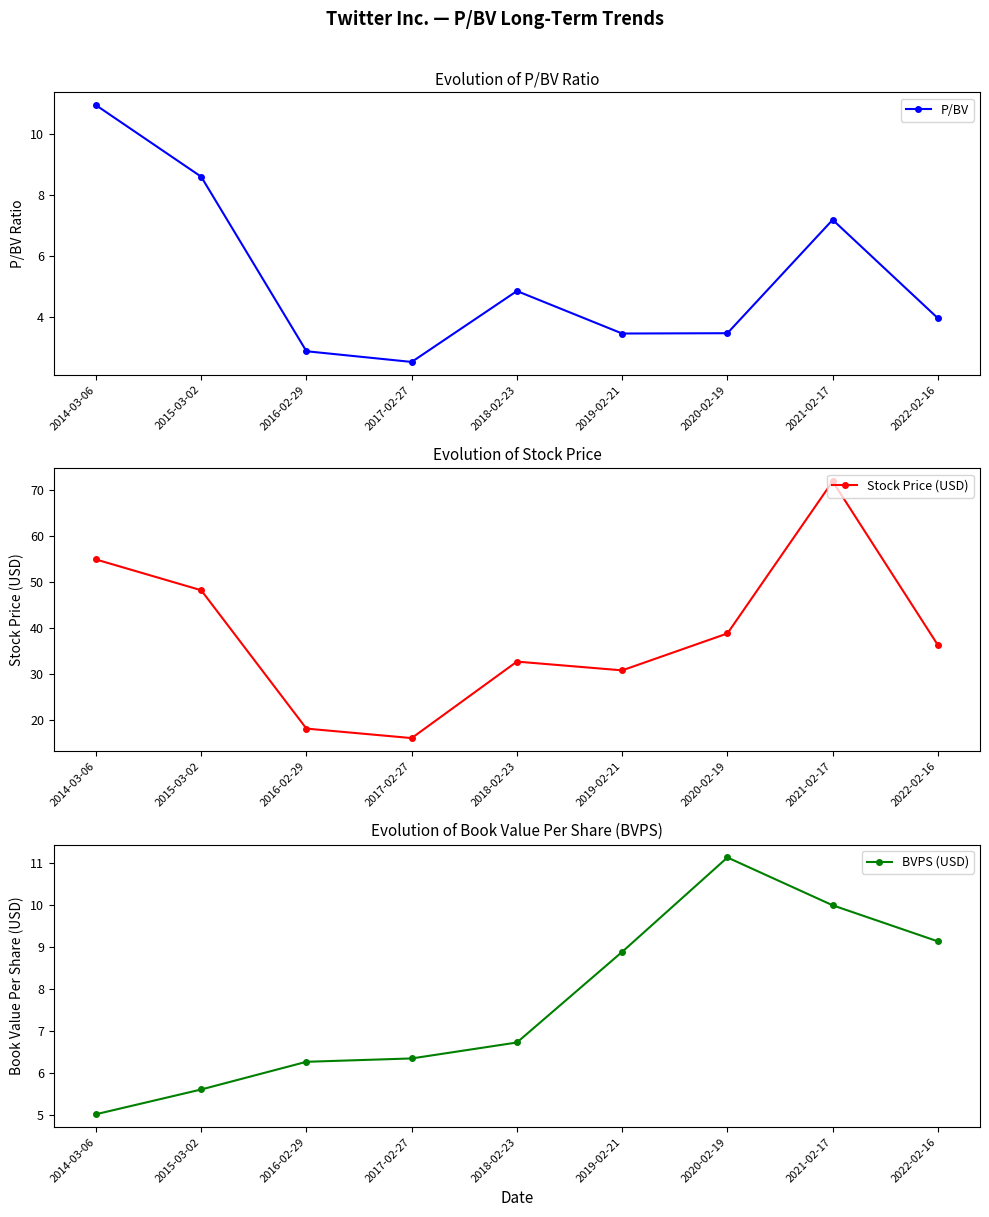

What is the smallest value displayed?

2.5